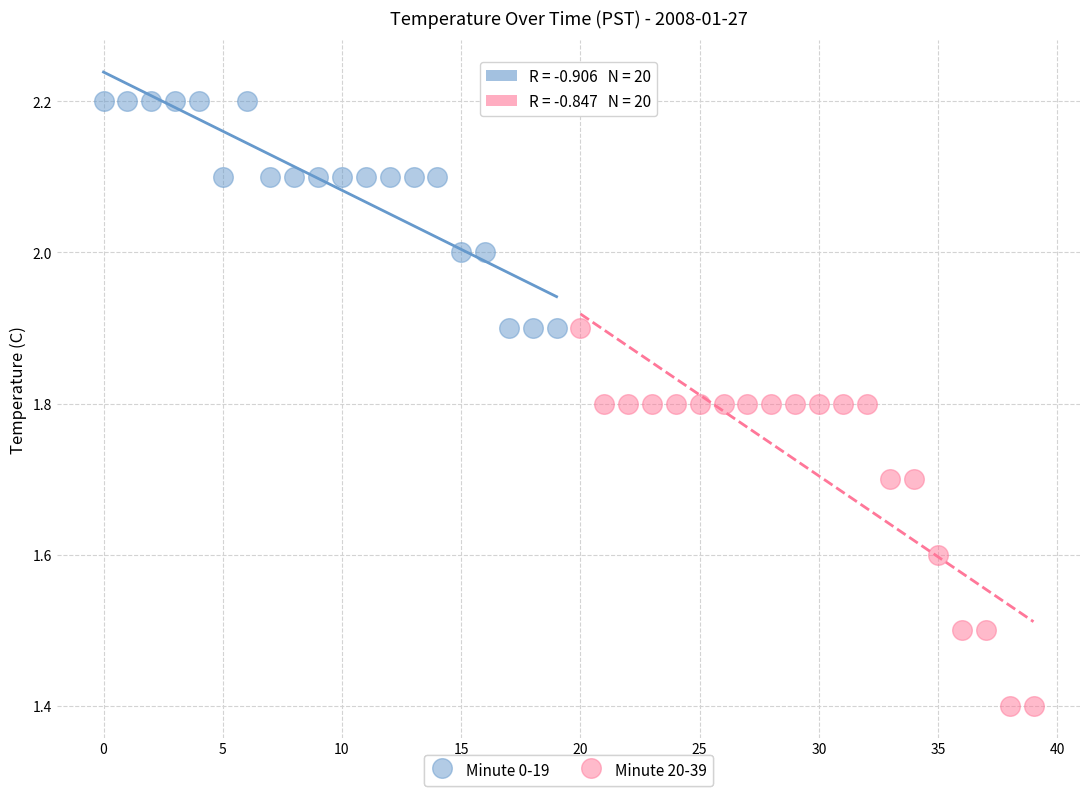

Which series contains the lowest Y value?

Minute 20-39